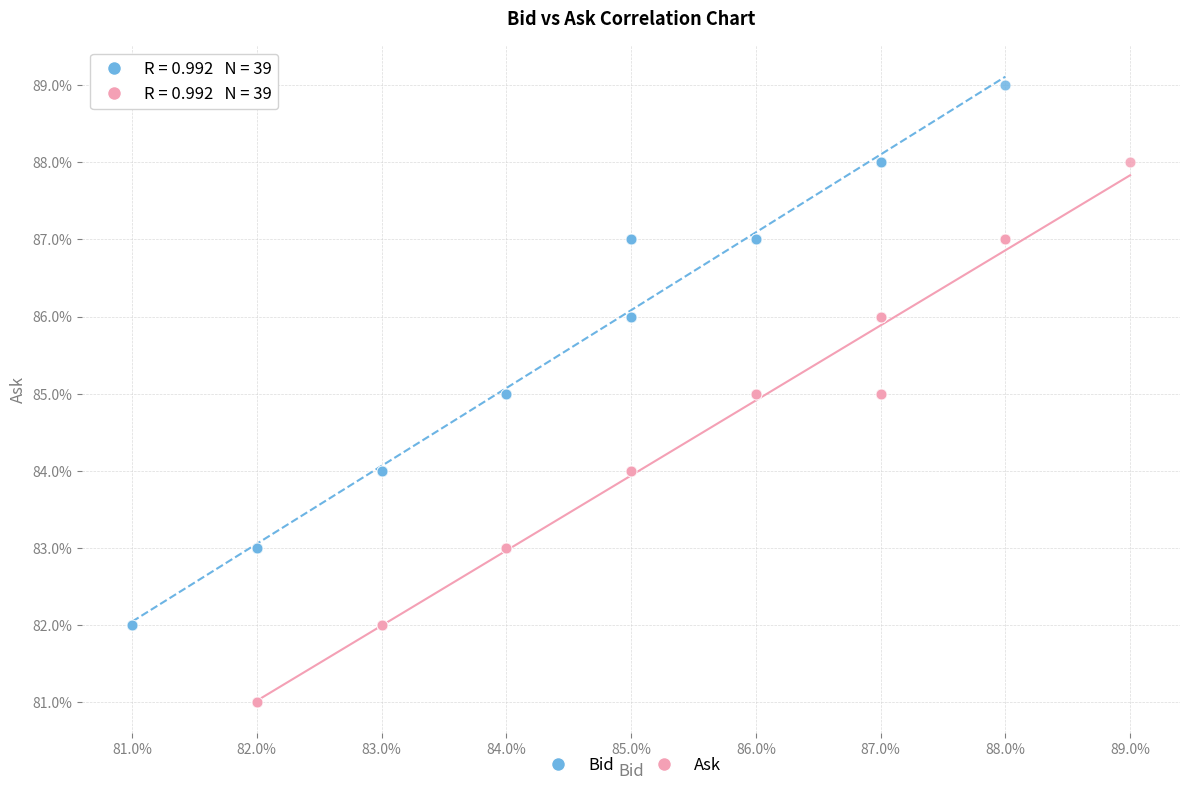

What are all the series names shown in the legend?

Bid, Ask